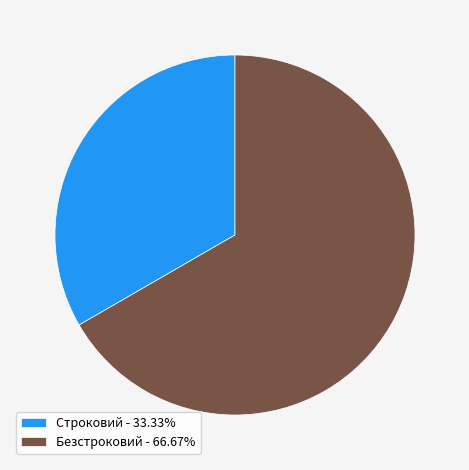

What is the largest slice in the pie chart?

Безстроковий